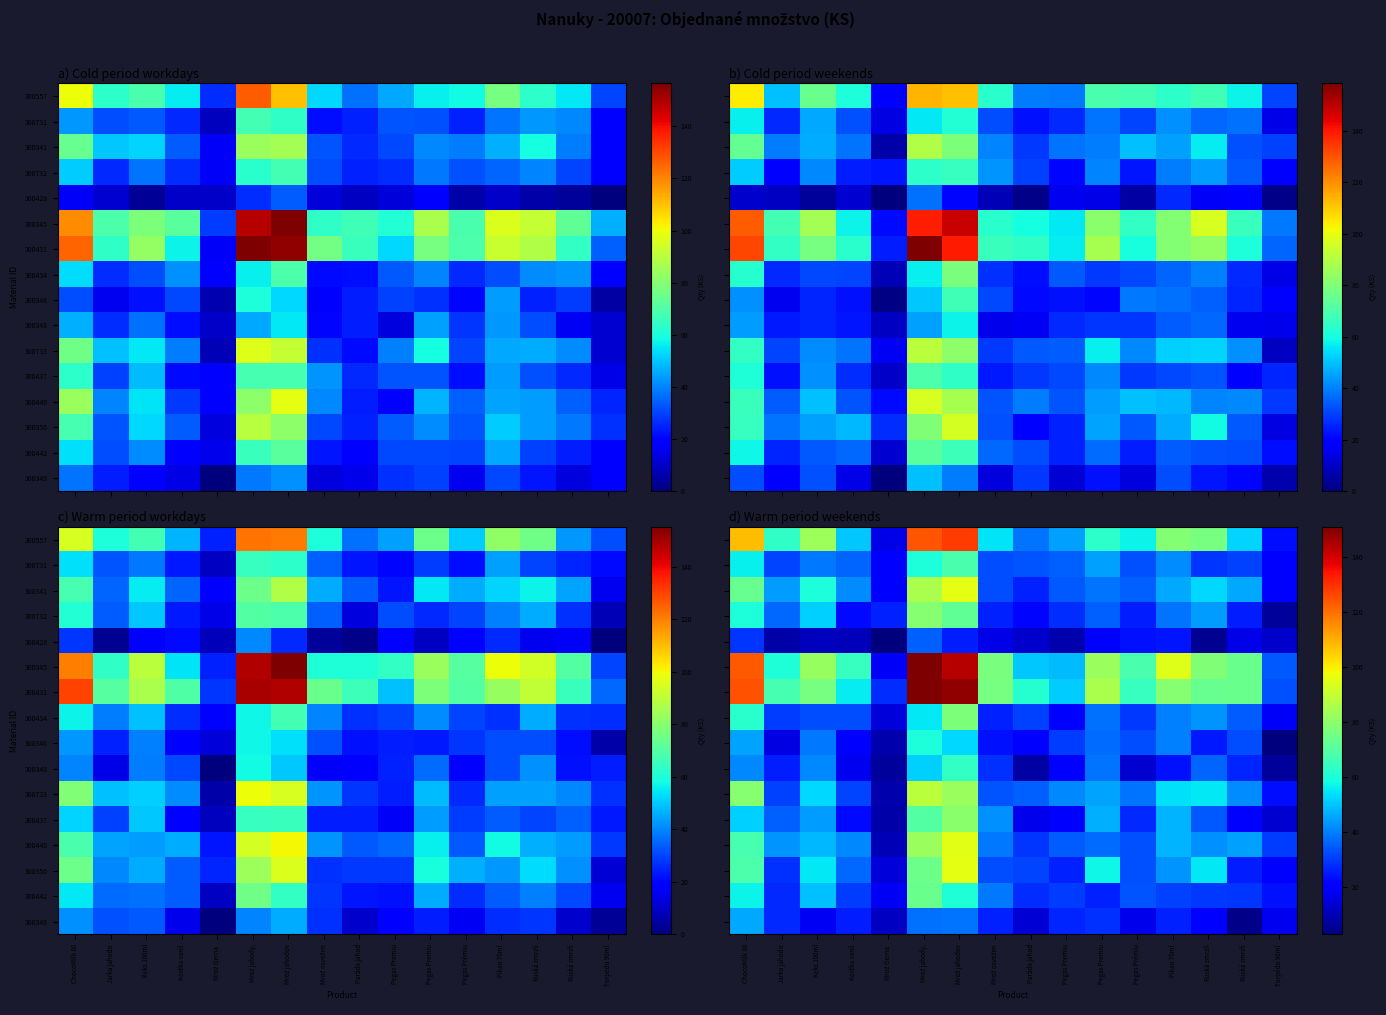

What is the difference between the maximum and minimum values in the 300431 series?

122.8